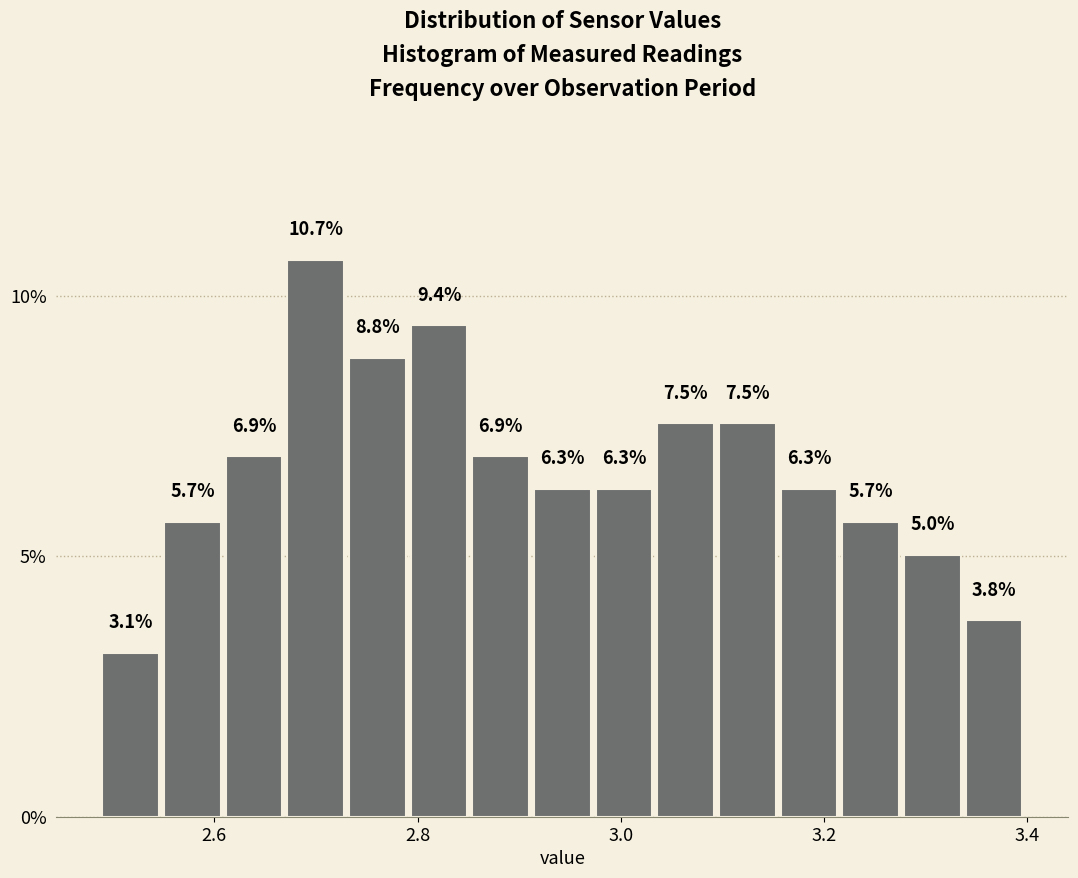

Around what value on the x-axis is the tallest bar? Give the approximate position of its centre, as read against the axis.

2.70